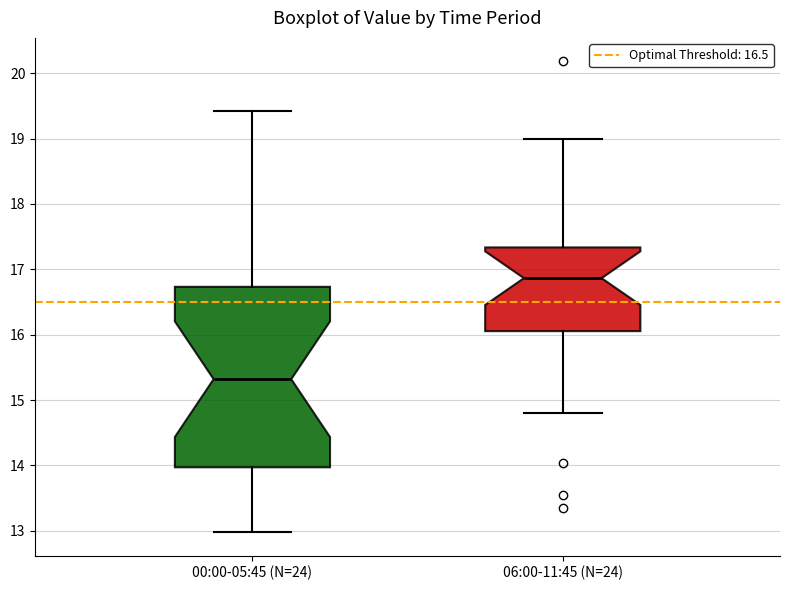

Comparing the boxes themselves (not the whiskers), which one is the tallest?

00:00-05:45 (N=24)